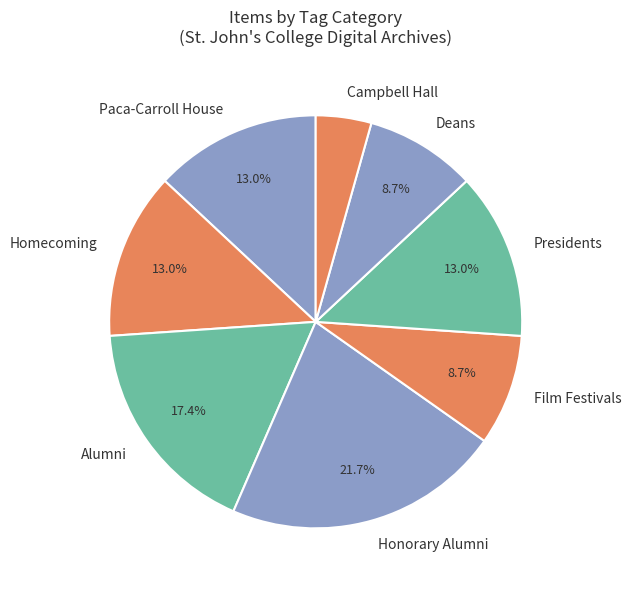

Which category has the smallest portion of the pie?

Campbell Hall